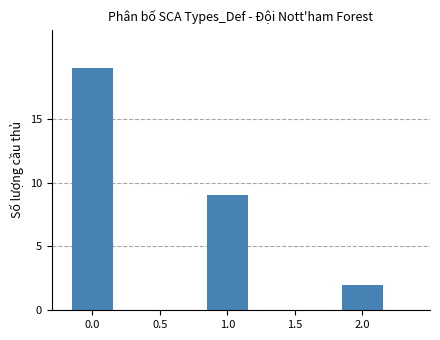

The chart shows a value of 1 at 2.0. True or false?

False